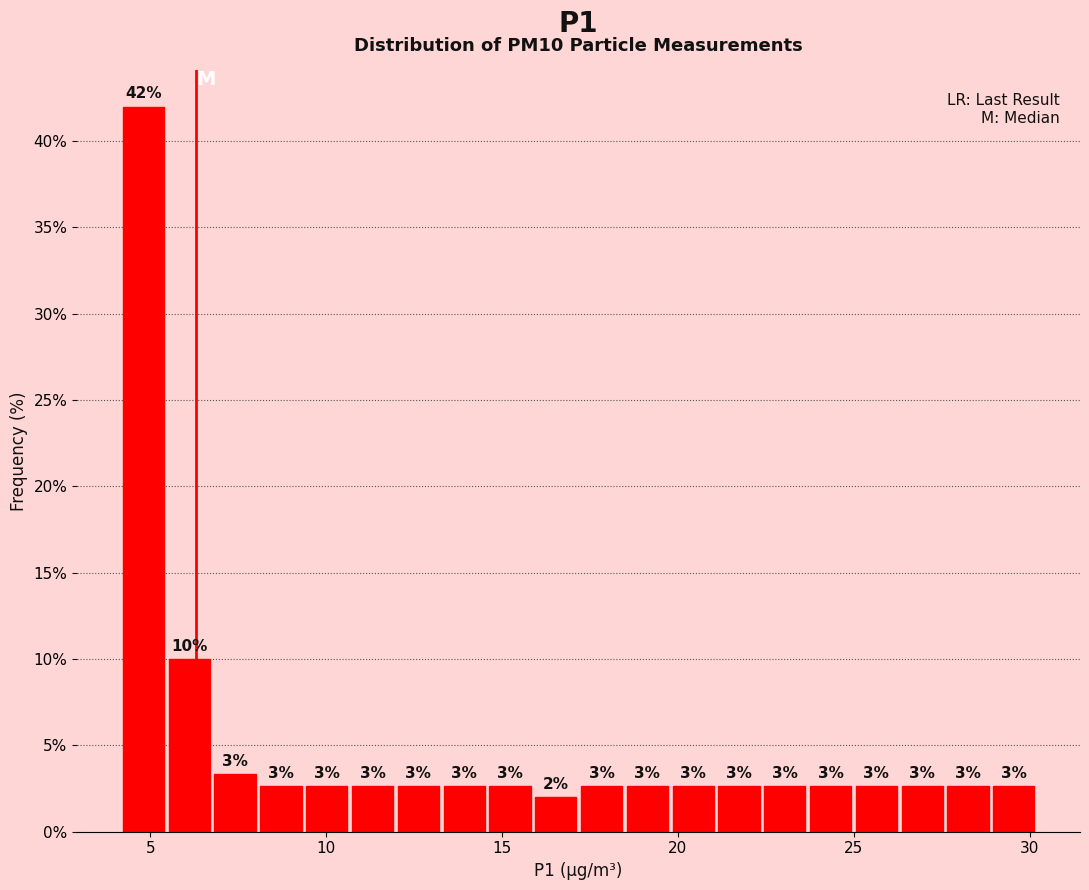

Read against the x-axis, roughly where is the centre of the tallest bar?

5.0